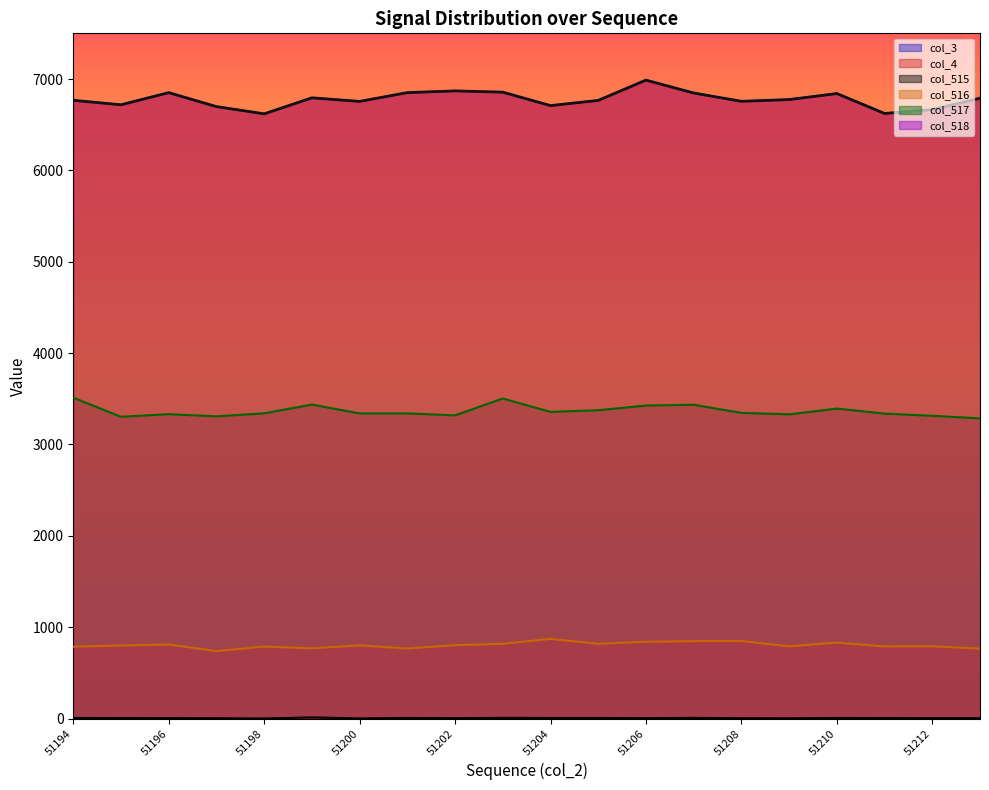

Where is the first local minimum for col_516?

51197